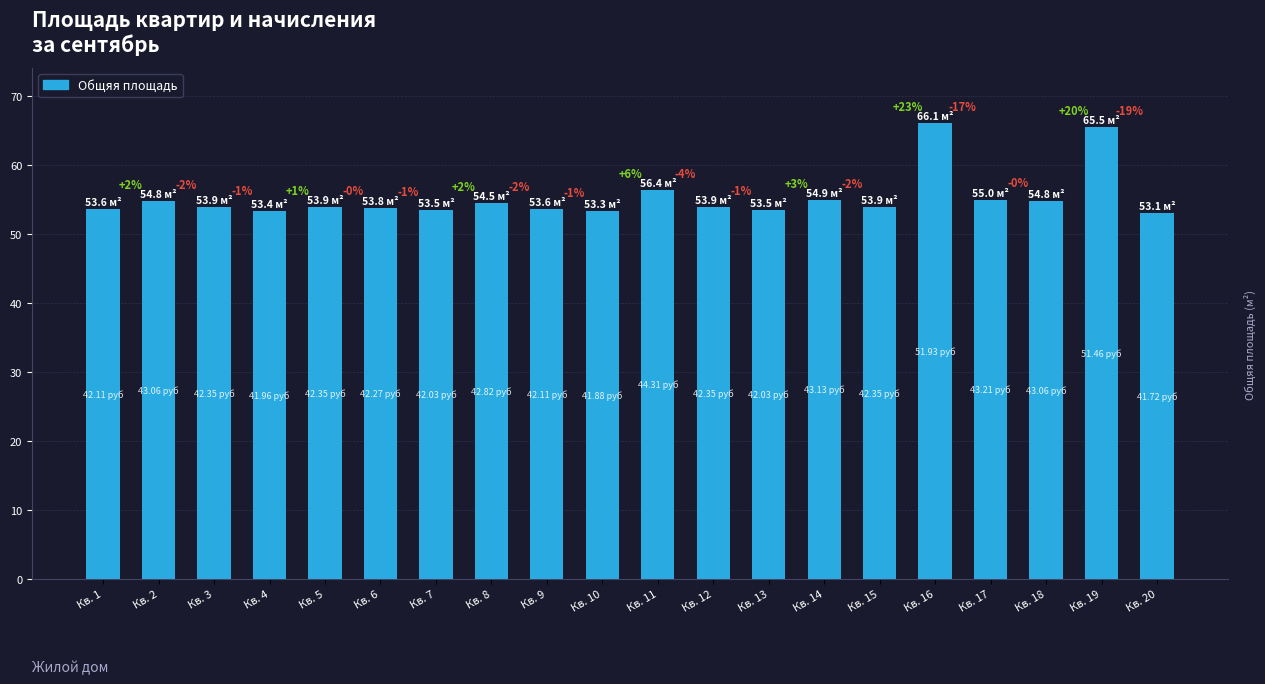

What is the maximum value shown in the chart?

66.1